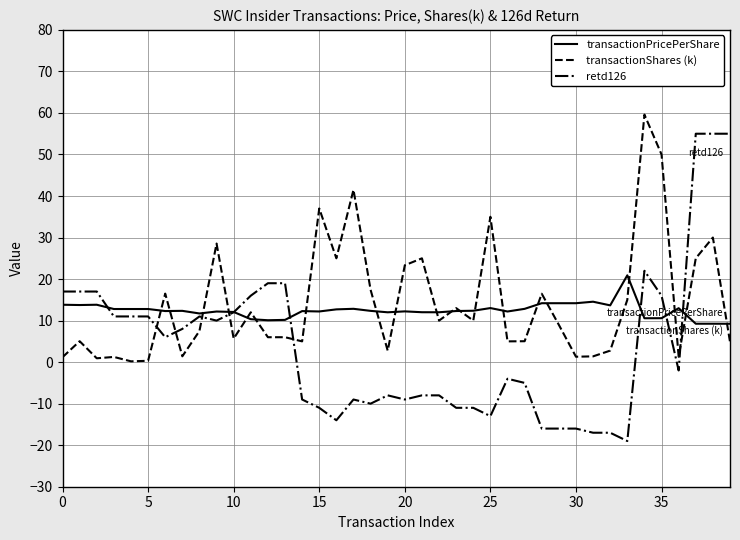

How many intersections are there between transactionShares (k) and retd126?

6